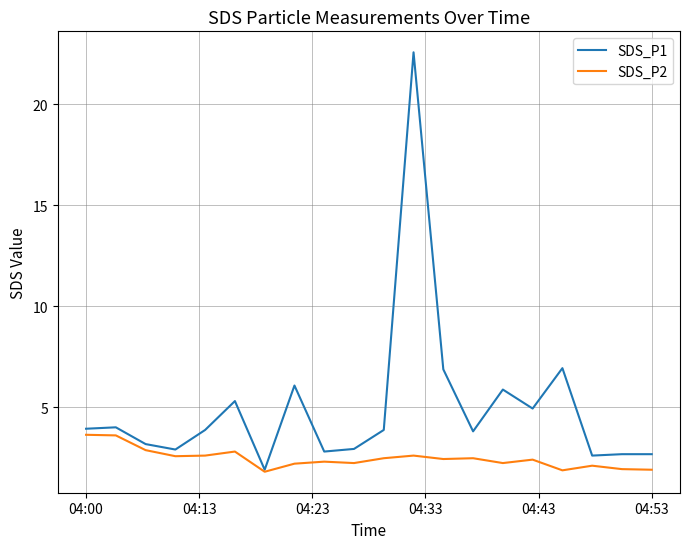

What is the maximum value for SDS_P2?

3.6